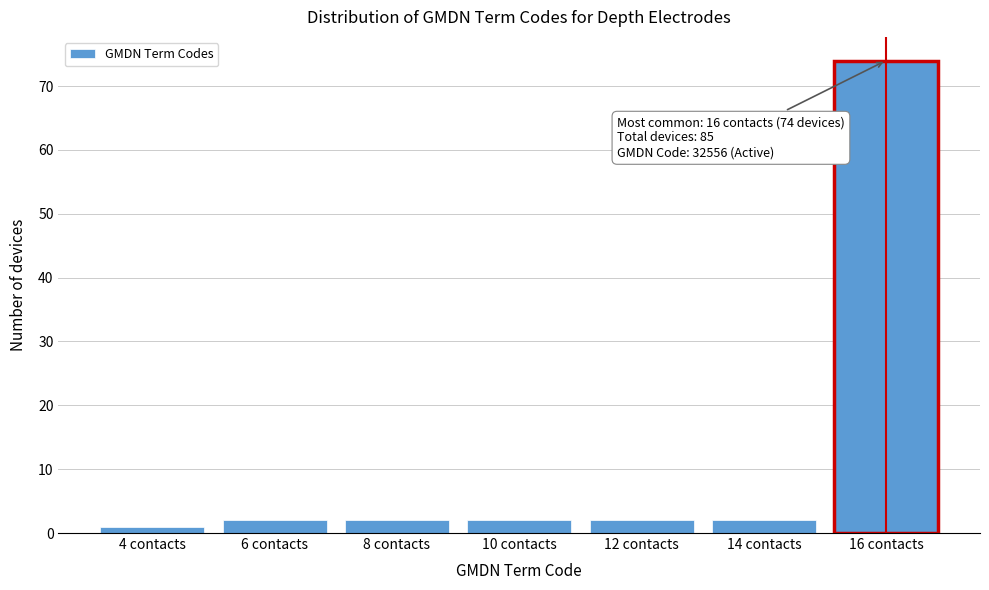

Reading left to right, list all the values displayed in this chart.

4 contacts=1	6 contacts=2	8 contacts=2	10 contacts=2	12 contacts=2	14 contacts=2	16 contacts=74